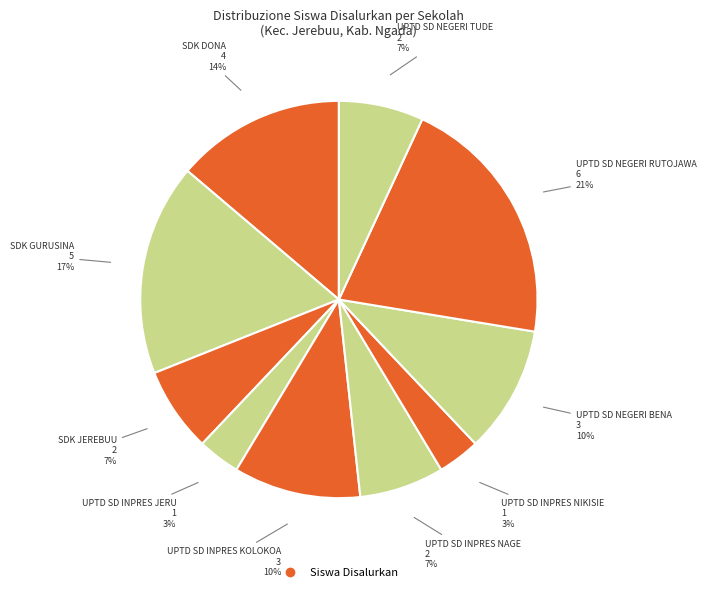

How many segments does this pie chart have?

10